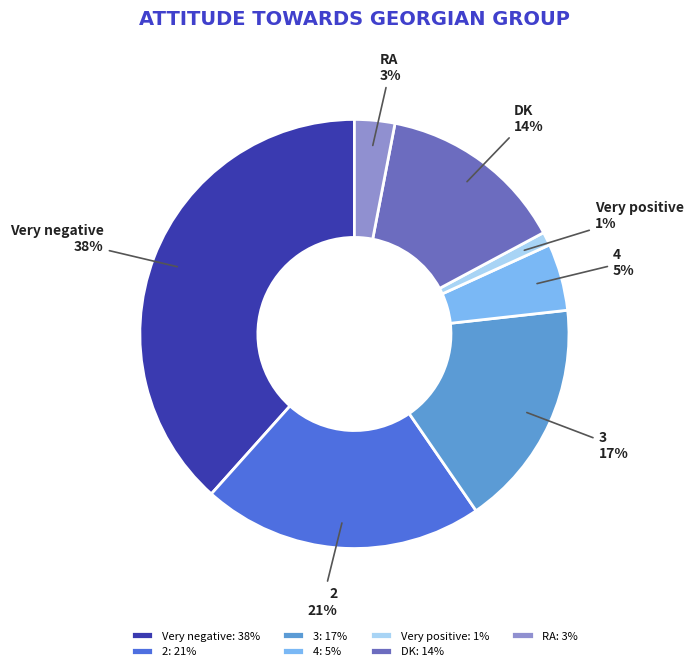

Approximately how many times larger is the value at 2 compared to Very positive?

21.0